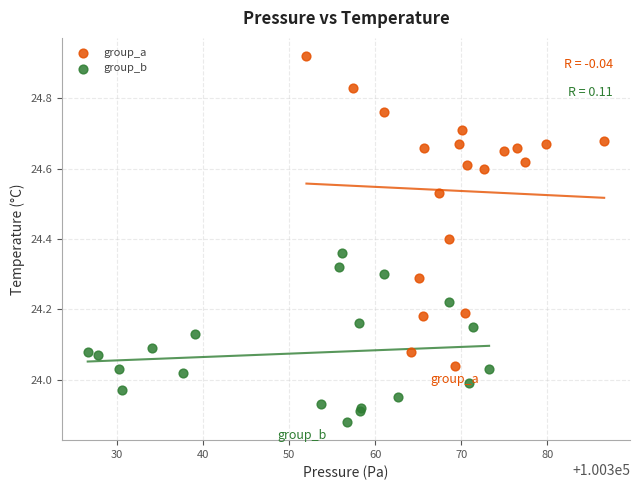

Which series has the widest spread of Y values?

group_a